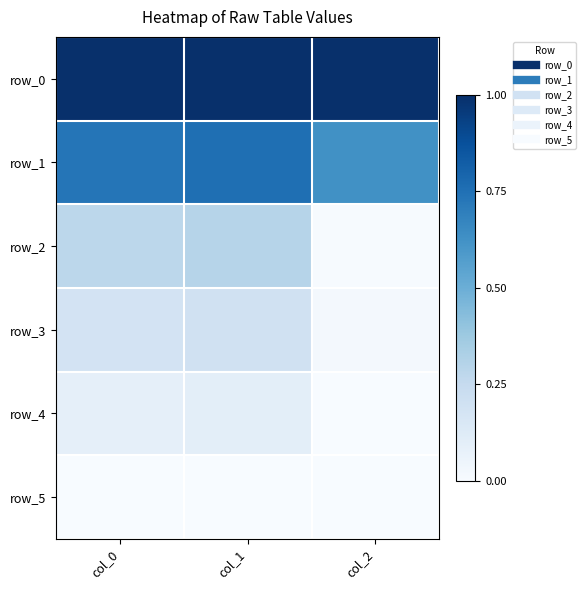

At which label is row_0 closest to 0?

col_1